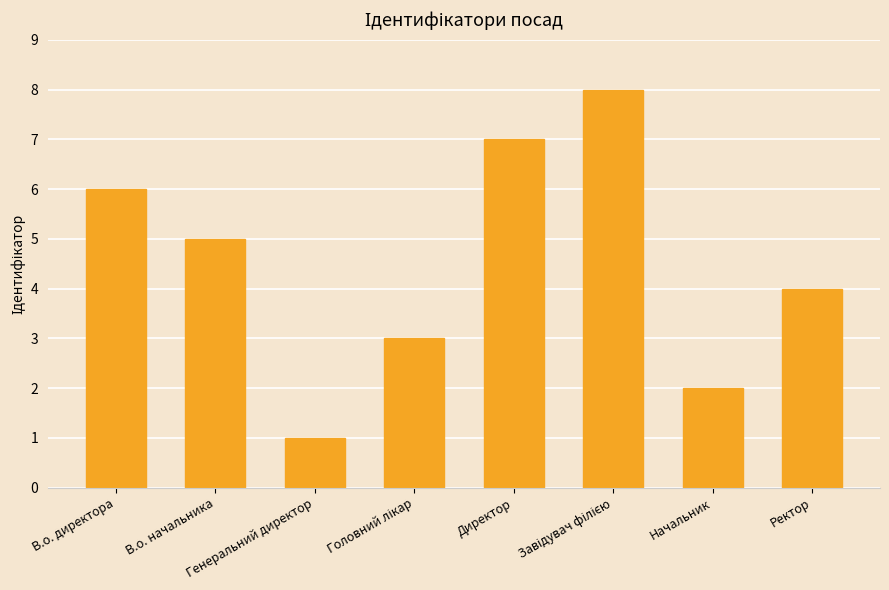

What is the greatest value displayed?

8